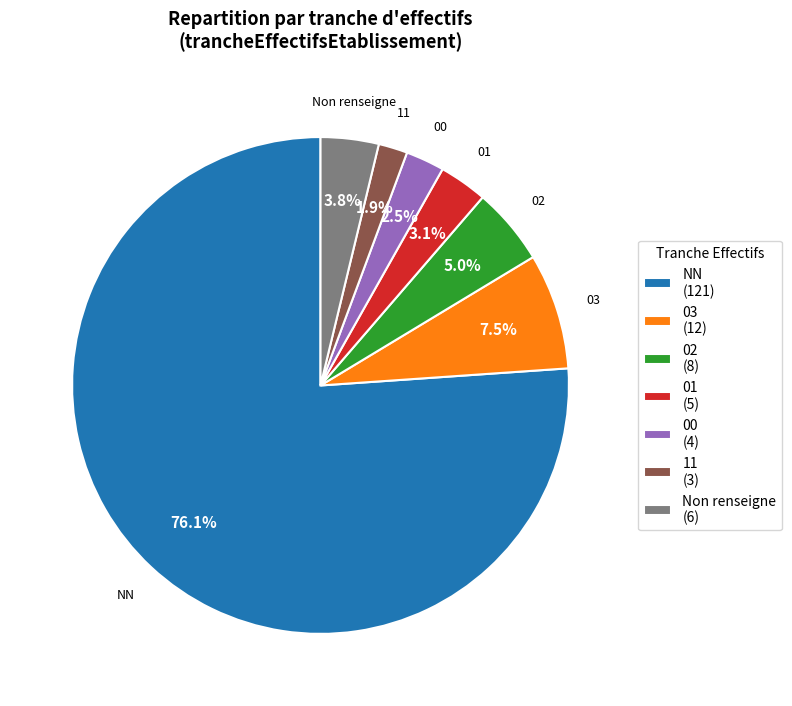

Rank the categories by value from highest to lowest.

NN (121), 03 (12), 02 (8), Non renseigne (6), 01 (5), 00 (4), 11 (3)